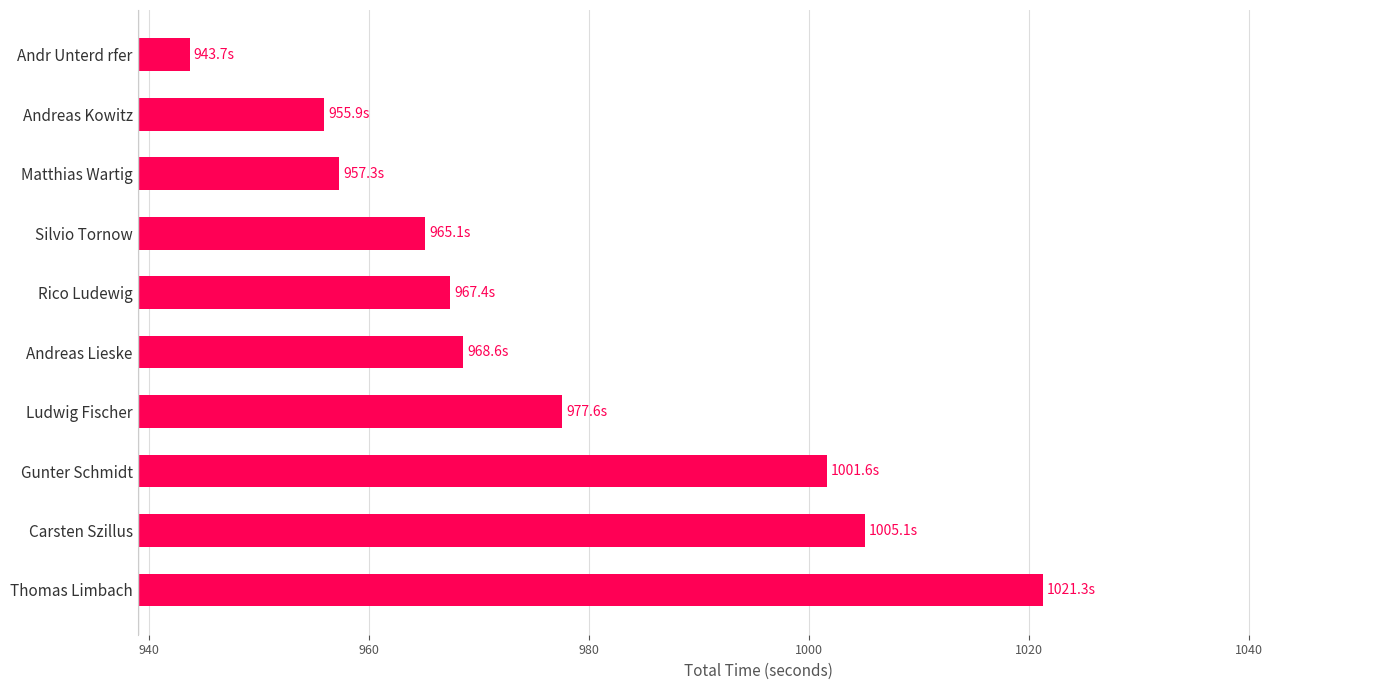

How many bars are there in total?

10